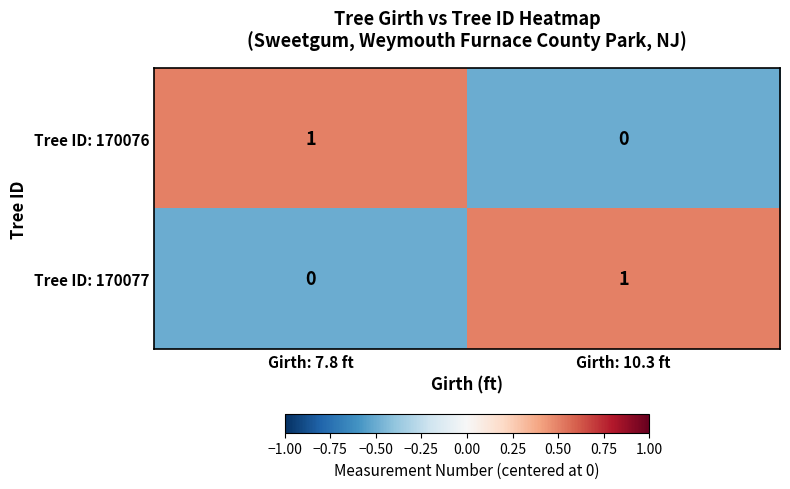

What is the smallest value displayed?

0